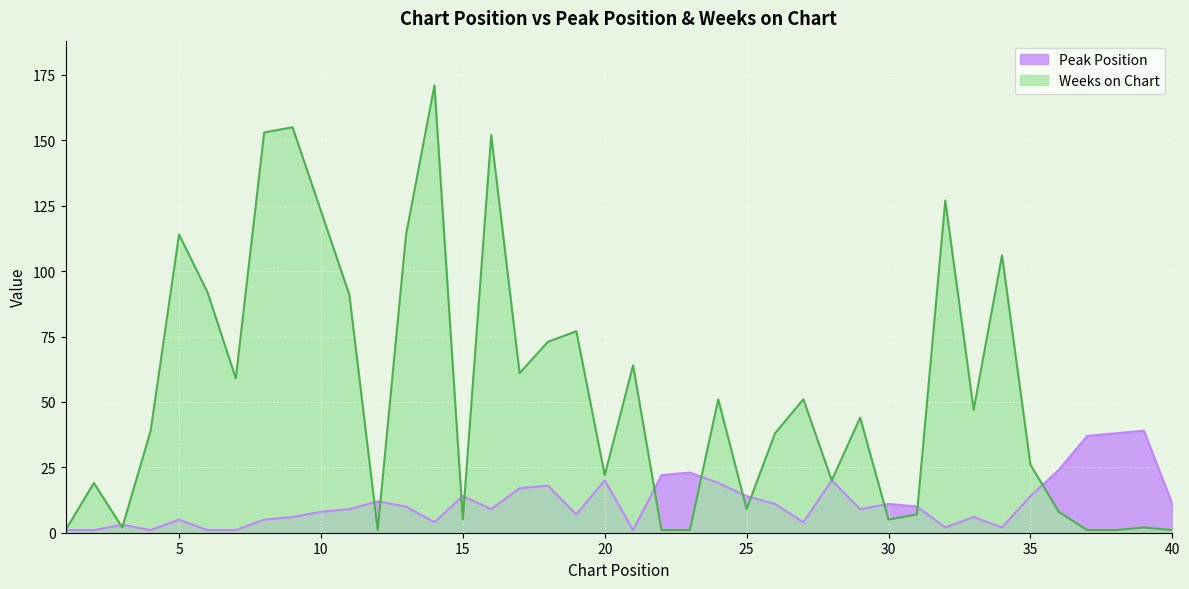

Which series has the widest spread of values?

Weeks on Chart